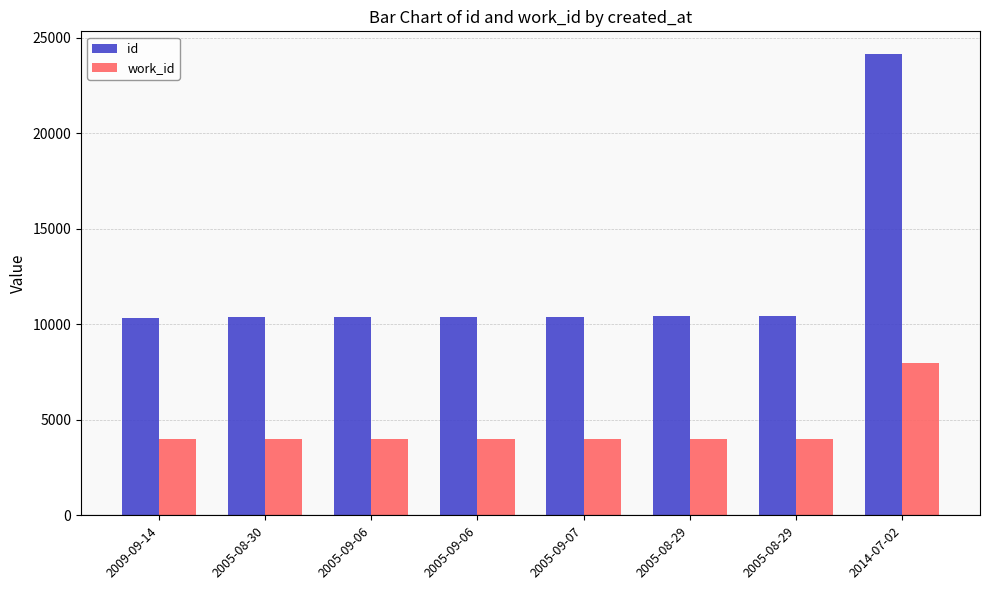

How many bars are there in total?

16